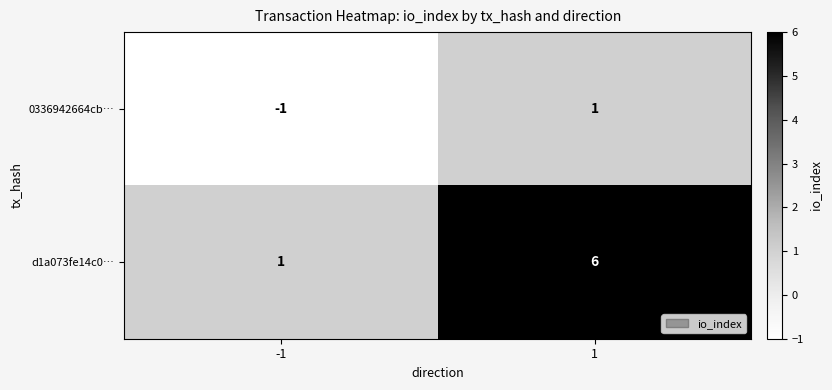

What is the difference between the d1a073fe14c0… values at -1 and 1?

5